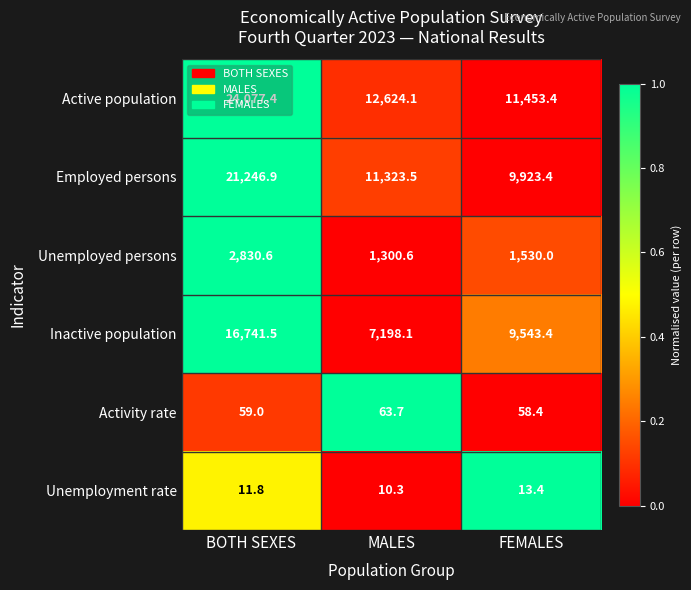

At which label does Unemployment rate reach its minimum?

MALES